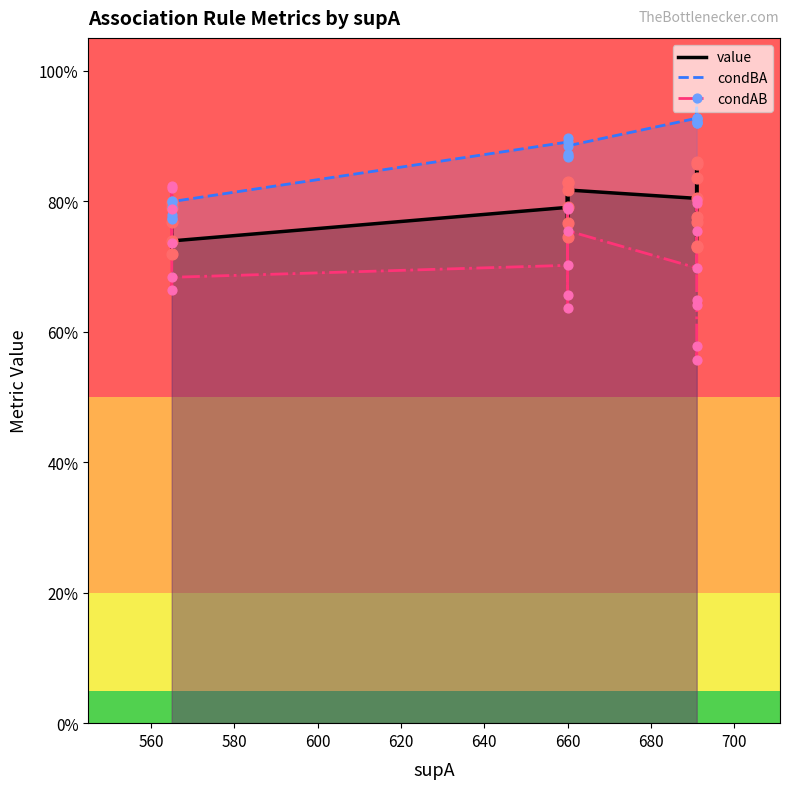

Is the value of value at 560 greater than the value of condBA at 680?

No